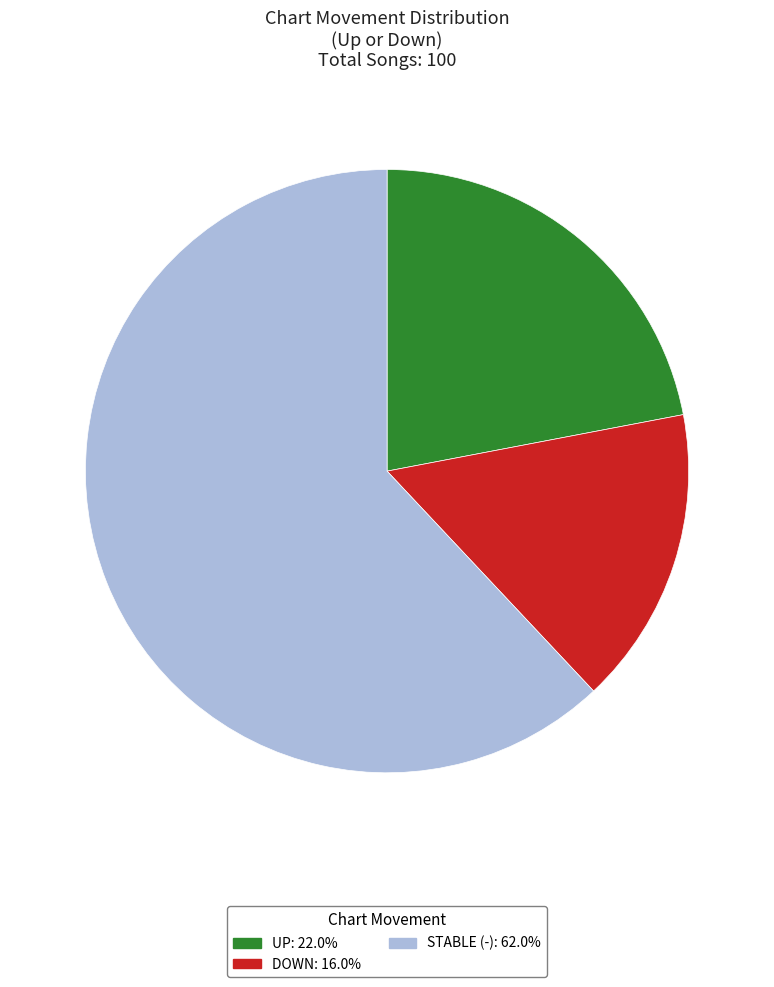

What is the ratio of the value at STABLE (-): 62.0% to the value at DOWN: 16.0%?

3.9